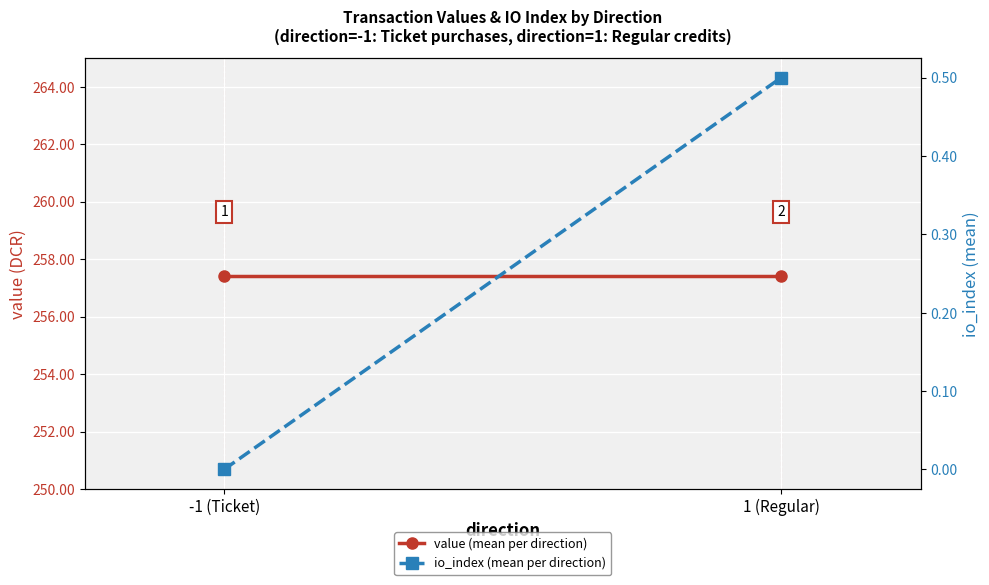

Between -1 (Ticket) and 1 (Regular), which is larger?

-1 (Ticket)